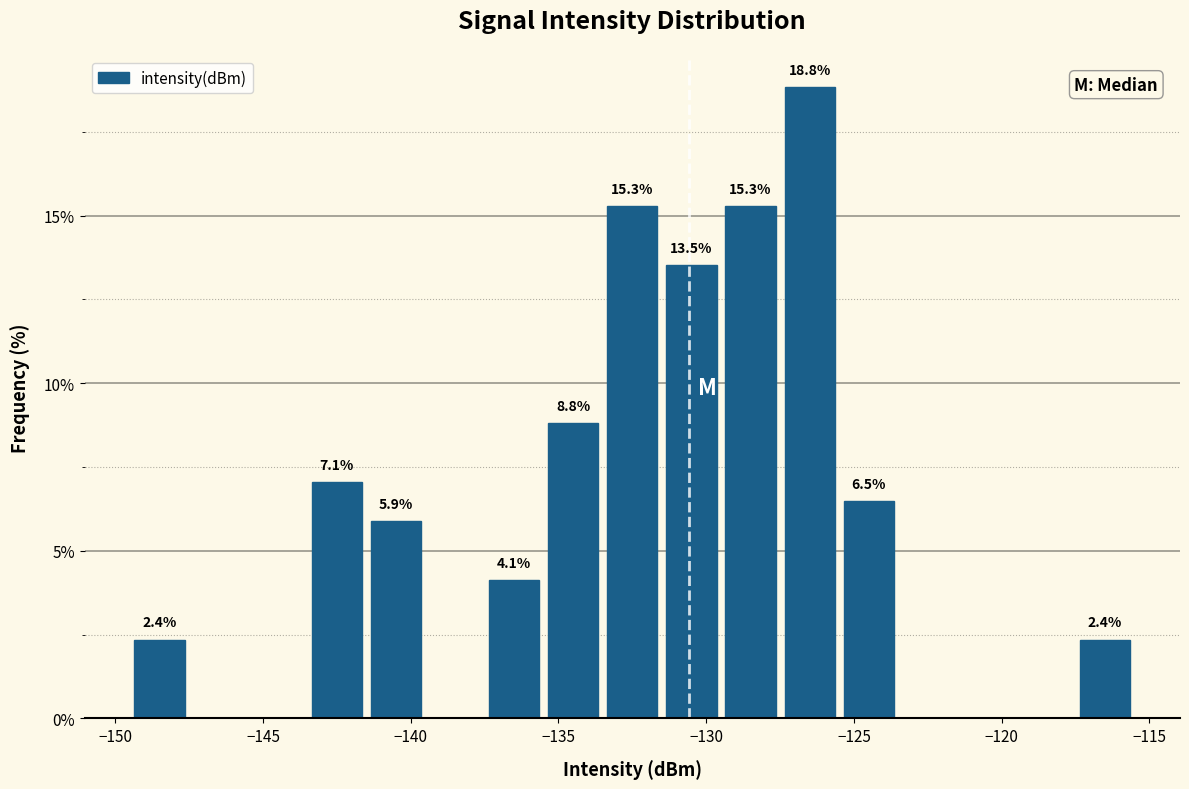

Which range on the x-axis has the tallest bar?

-127.5 to -125.5